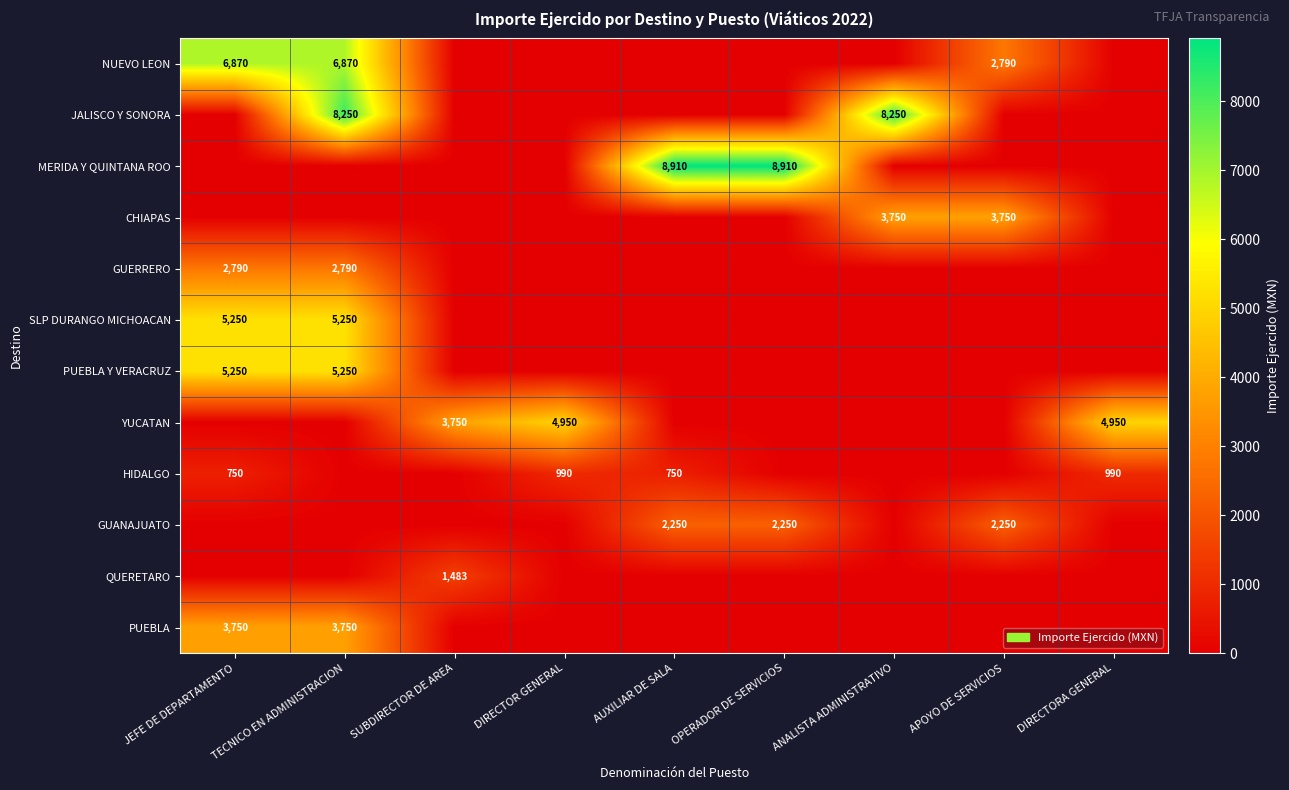

Is the value of SLP DURANGO MICHOACAN at TECNICO EN ADMINISTRACION greater than the value of JALISCO Y SONORA at TECNICO EN ADMINISTRACION?

No